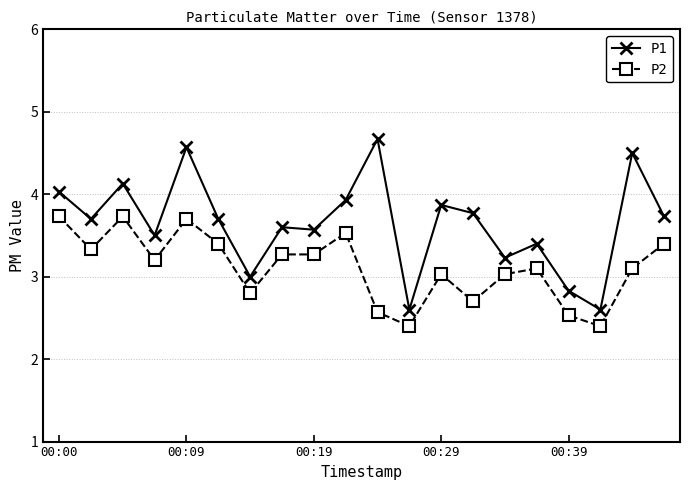

What is the average value of the P1 series?

3.6